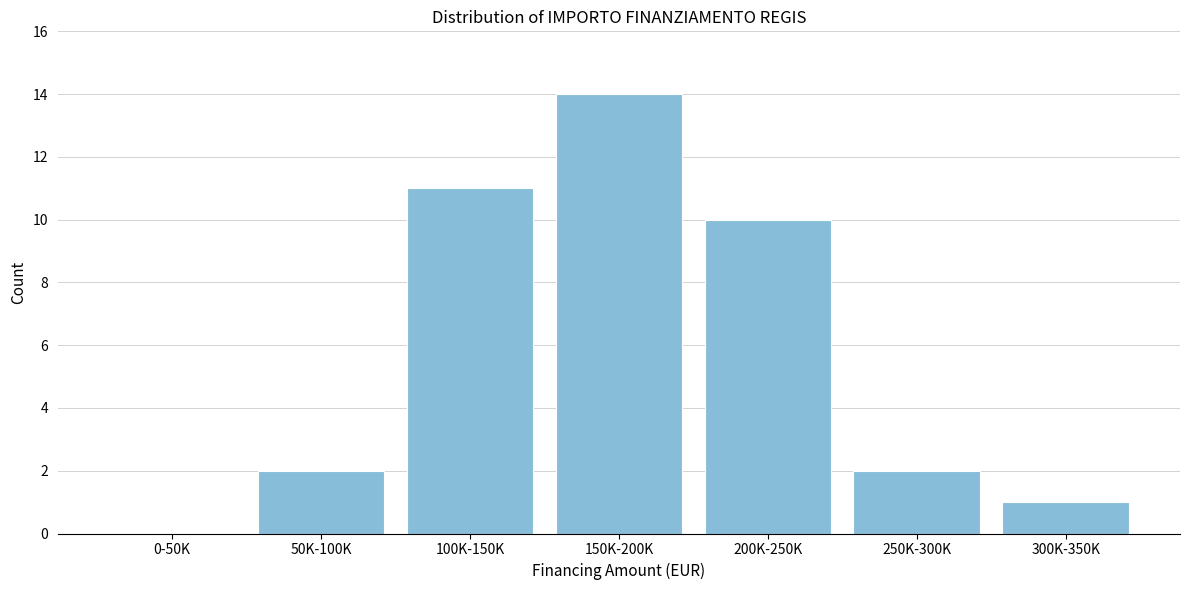

Reading right to left, transcribe all the data shown in this chart.

300K-350K=1	250K-300K=2	200K-250K=10	150K-200K=14	100K-150K=11	50K-100K=2	0-50K=0